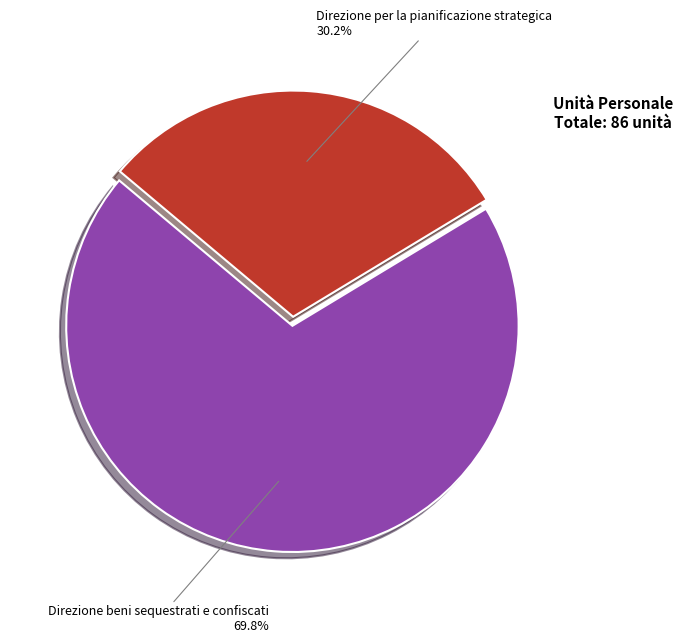

To the nearest percent, what is the combined percentage of Direzione per la pianificazione strategica and Direzione beni sequestrati e confiscati?

100%